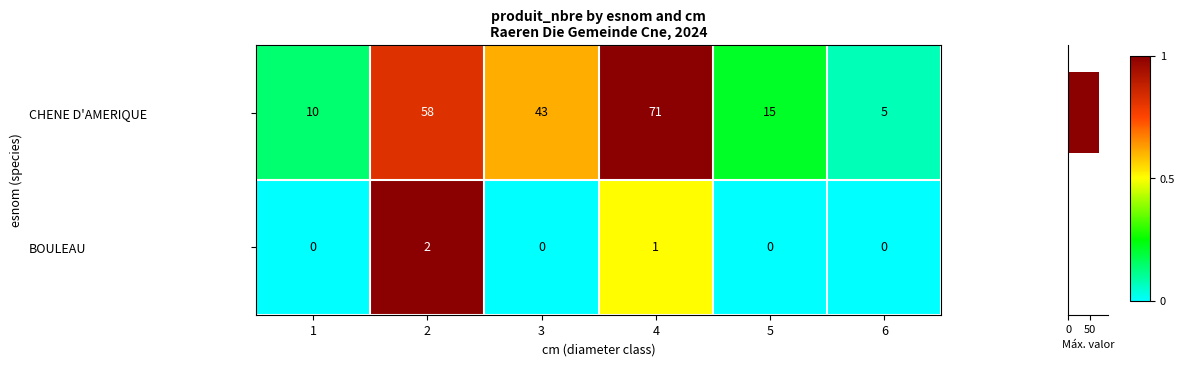

The BOULEAU series shows 0 at 5. True or false?

True